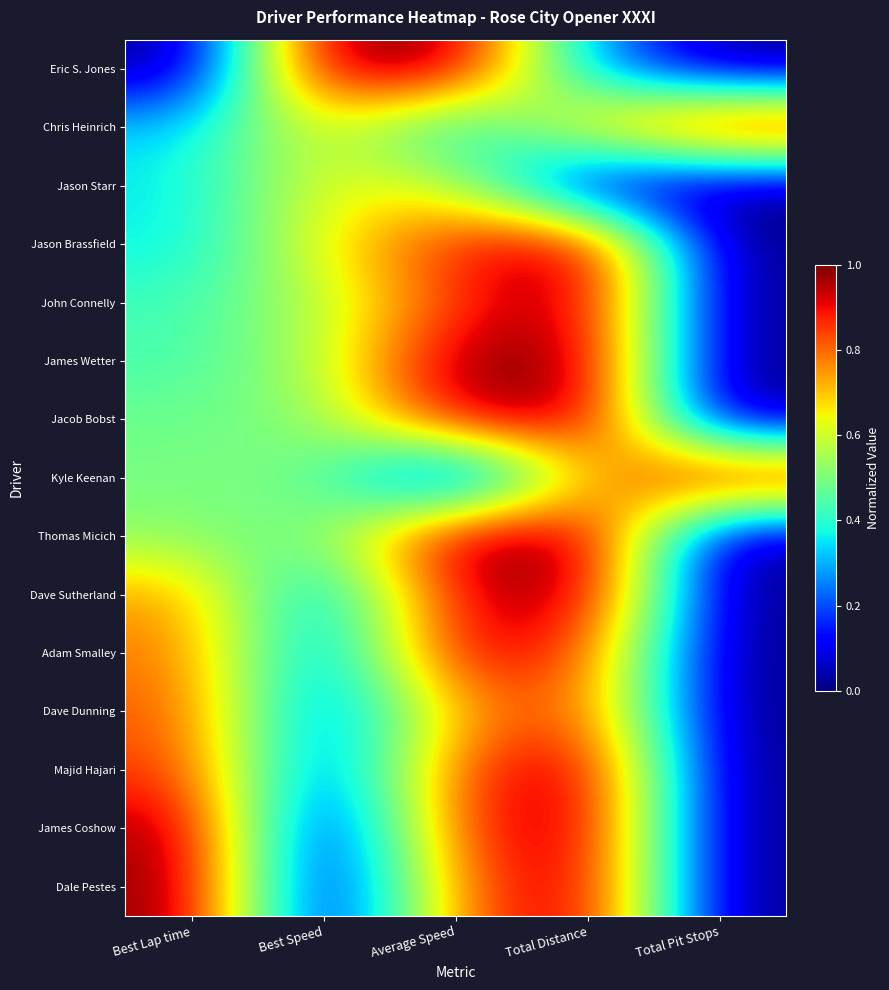

What is the difference between the highest and lowest values at Best Speed?

1.0